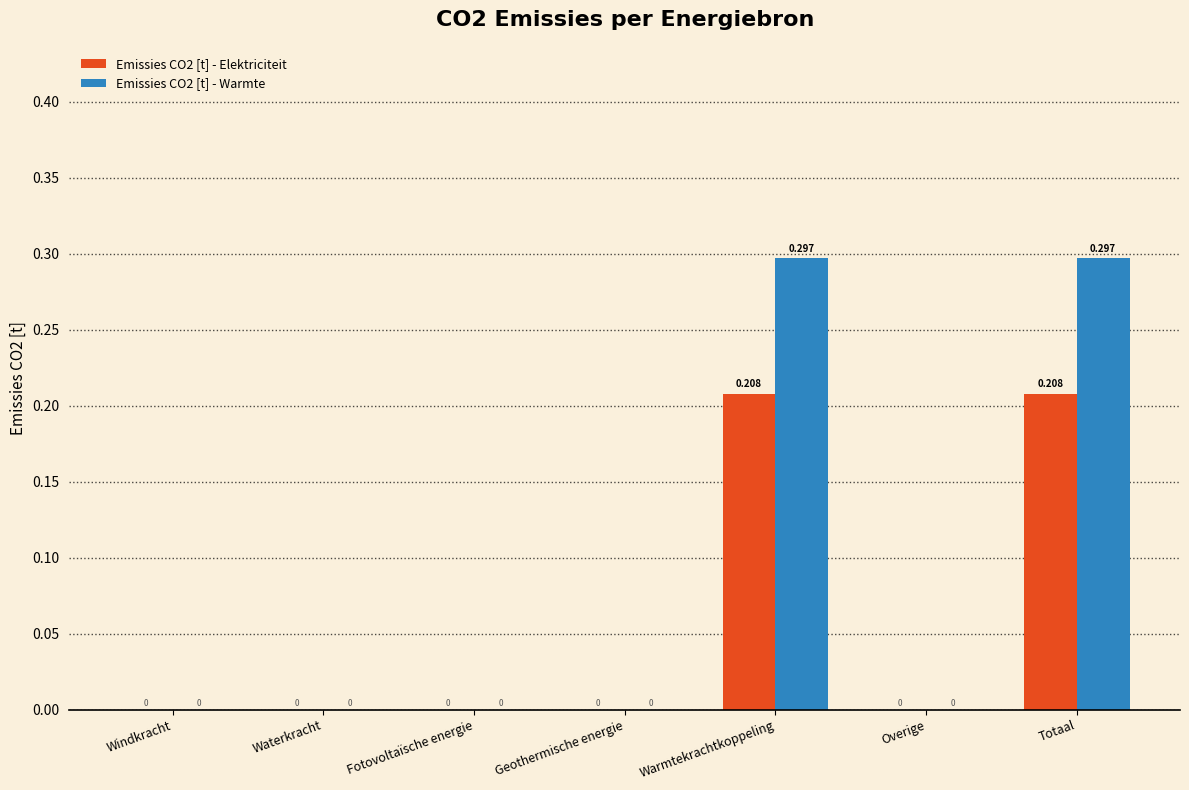

Does the chart contain stacked bars?

No